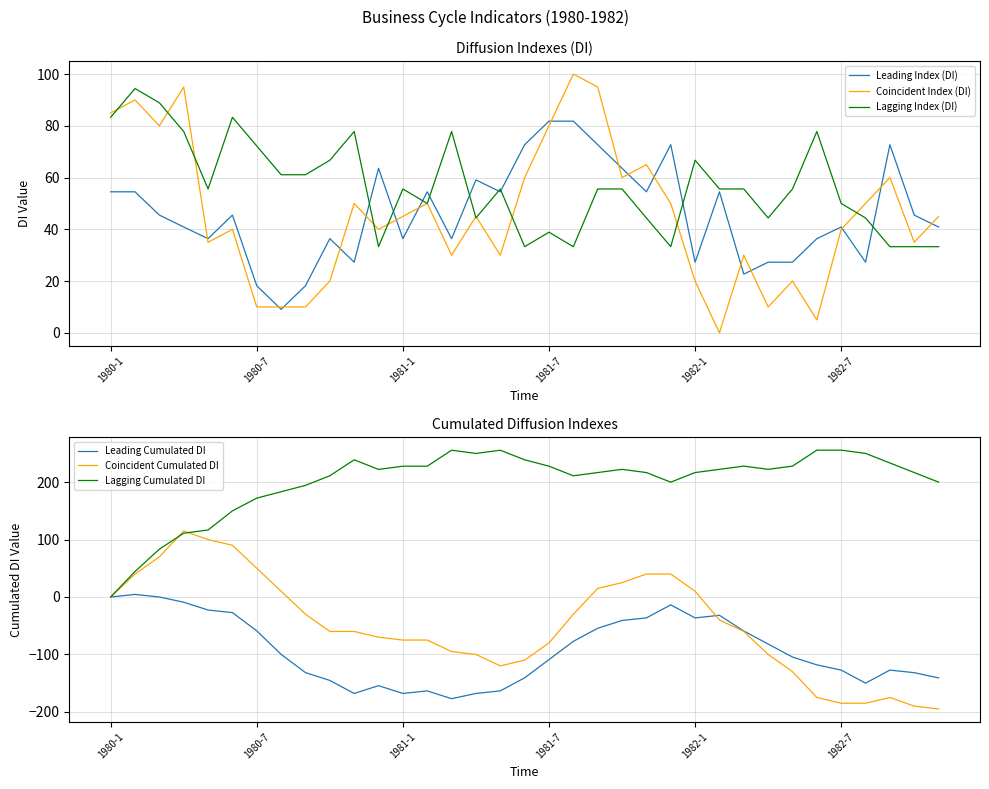

Reading left to right, list all the values displayed in this chart.

Leading Index (DI): 54.5	54.5	45.5	40.9	36.4	45.5	18.2	9.1	18.2	36.4	27.3	63.6	36.4	54.5	36.4	59.1	54.5	72.7	81.8	81.8	72.7	63.6	54.5	72.7	27.3	54.5	22.7	27.3	27.3	36.4	40.9	27.3	72.7	45.5	40.9
Coincident Index (DI): 85.0	90.0	80.0	95.0	35.0	40.0	10.0	10.0	10.0	20.0	50.0	40.0	45.0	50.0	30.0	45.0	30.0	60.0	80.0	100.0	95.0	60.0	65.0	50.0	20.0	0.0	30.0	10.0	20.0	5.0	40.0	50.0	60.0	35.0	45.0
Lagging Index (DI): 83.3	94.4	88.9	77.8	55.6	83.3	72.2	61.1	61.1	66.7	77.8	33.3	55.6	50.0	77.8	44.4	55.6	33.3	38.9	33.3	55.6	55.6	44.4	33.3	66.7	55.6	55.6	44.4	55.6	77.8	50.0	44.4	33.3	33.3	33.3
Leading Cumulated DI: 0.0	4.5	0.0	-9.1	-22.7	-27.2	-59.0	-99.9	-131.7	-145.3	-168.0	-154.4	-168.0	-163.5	-177.1	-168.0	-163.5	-140.8	-109.0	-77.2	-54.5	-40.9	-36.4	-13.7	-36.4	-31.9	-59.2	-81.9	-104.6	-118.2	-127.3	-150.0	-127.3	-131.8	-140.9
Coincident Cumulated DI: 0.0	40.0	70.0	115.0	100.0	90.0	50.0	10.0	-30.0	-60.0	-60.0	-70.0	-75.0	-75.0	-95.0	-100.0	-120.0	-110.0	-80.0	-30.0	15.0	25.0	40.0	40.0	10.0	-40.0	-60.0	-100.0	-130.0	-175.0	-185.0	-185.0	-175.0	-190.0	-195.0
Lagging Cumulated DI: 0.0	44.4	83.3	111.1	116.7	150.0	172.2	183.3	194.4	211.1	238.9	222.2	227.8	227.8	255.6	250.0	255.6	238.9	227.8	211.1	216.7	222.3	216.7	200.0	216.7	222.3	227.9	222.3	227.9	255.7	255.7	250.1	233.4	216.7	200.0